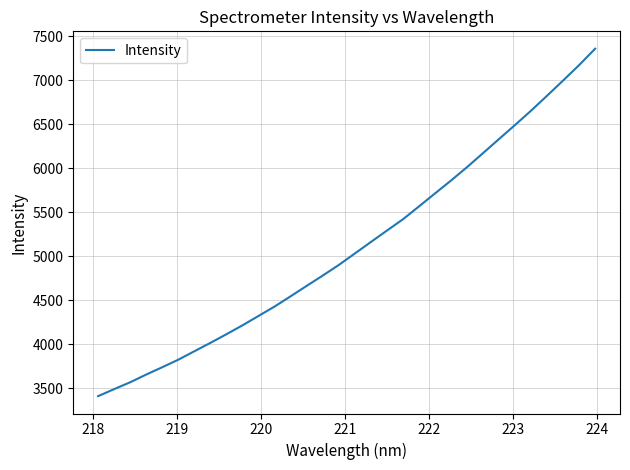

What is the minimum value shown in the chart?

3411.7